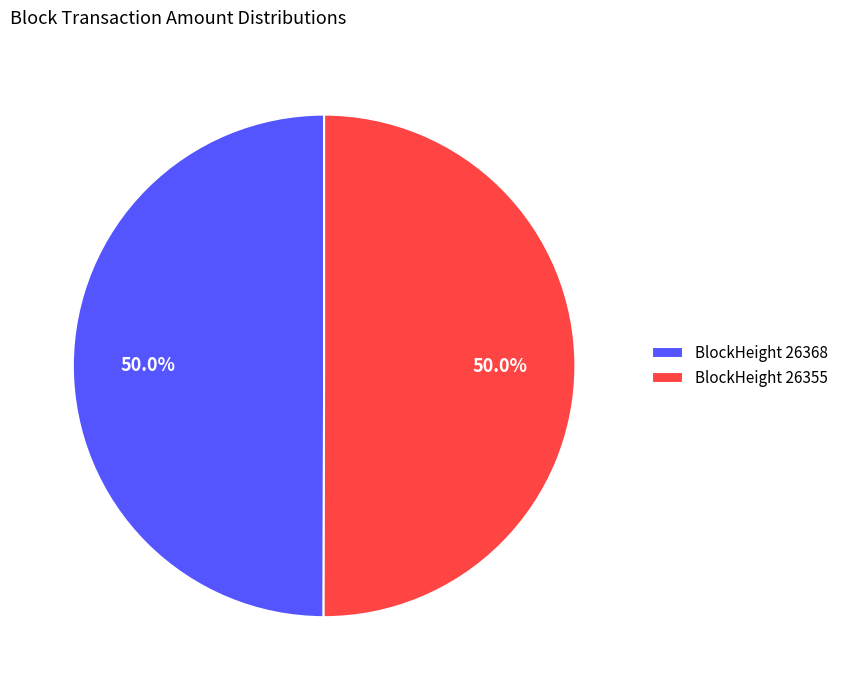

Combined, do BlockHeight 26355 and BlockHeight 26368 account for over 50%?

Yes